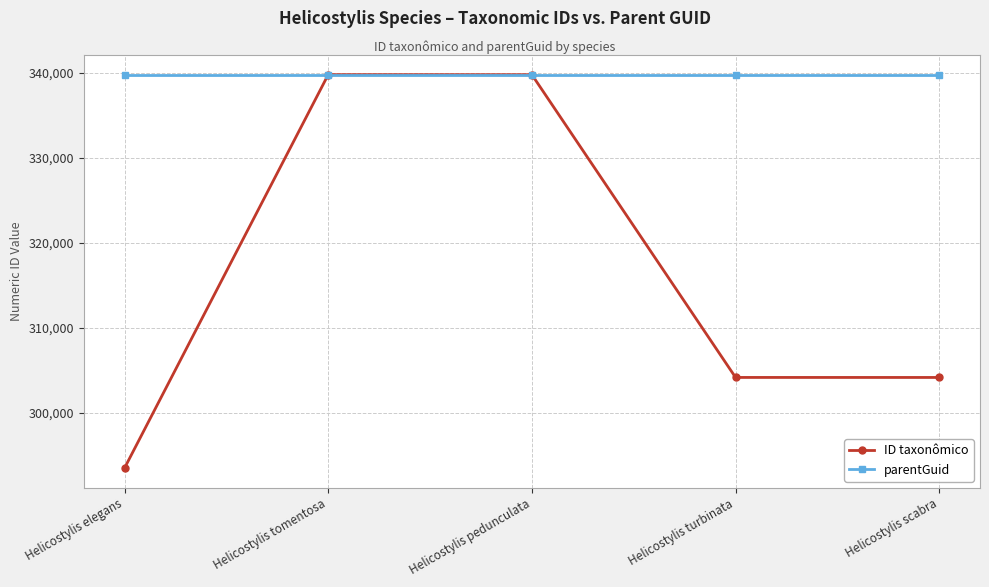

How many lines are shown in the chart?

2